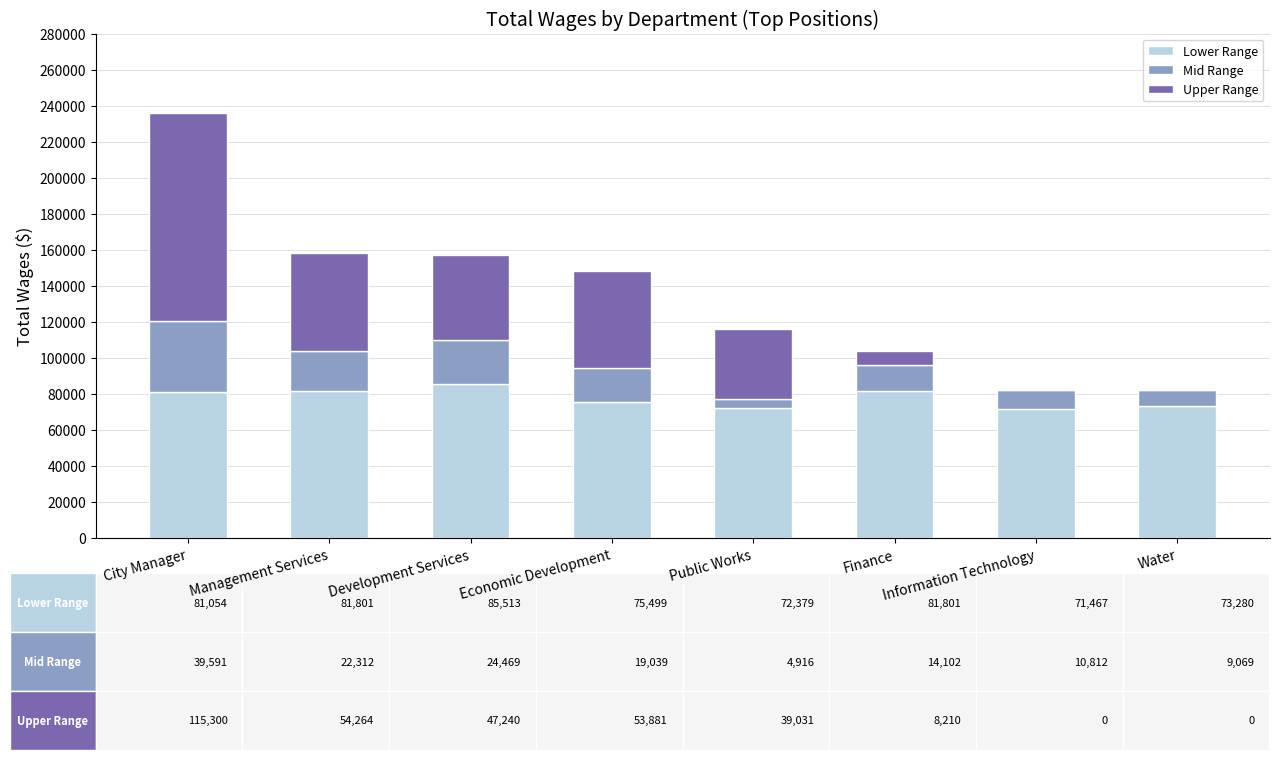

Is it true that Lower Range equals 45091 at Information Technology?

False